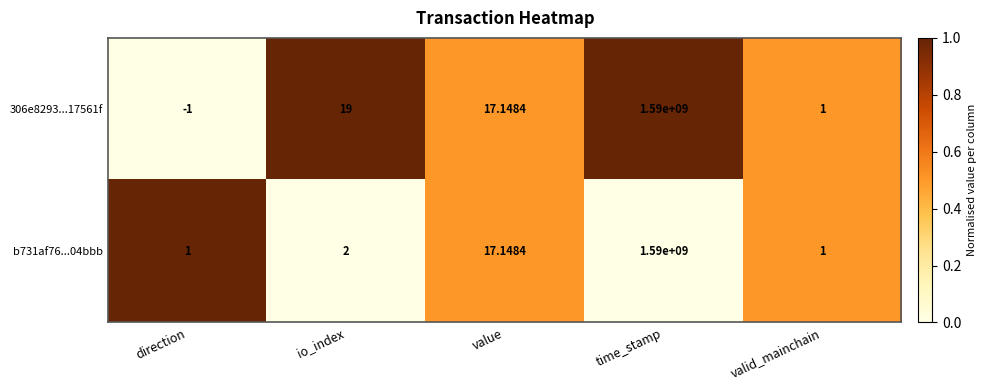

Where is 306e8293...17561f nearest to the value 794999999?

io_index